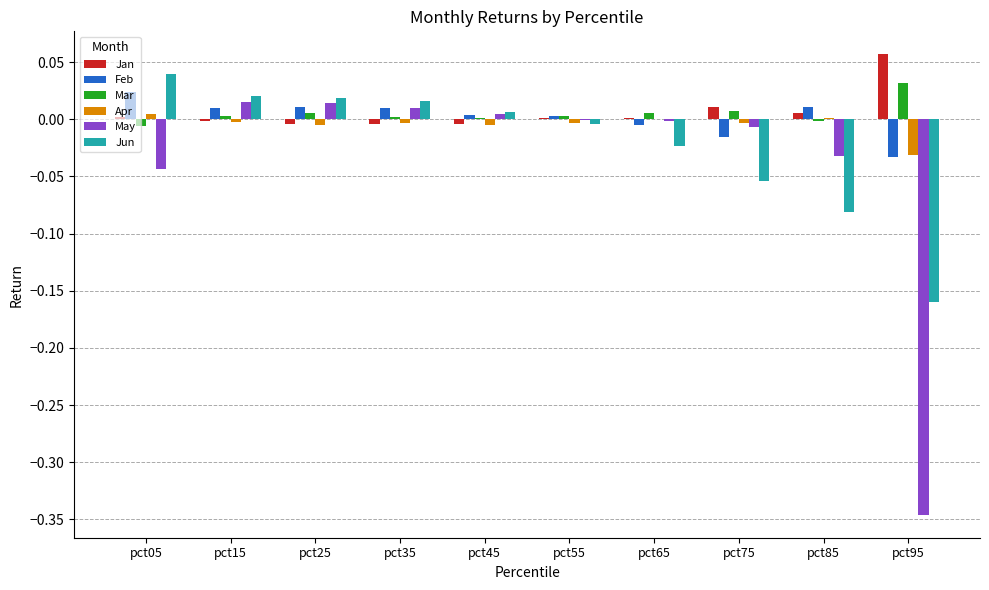

At which category does the chart reach its peak across all series?

pct95